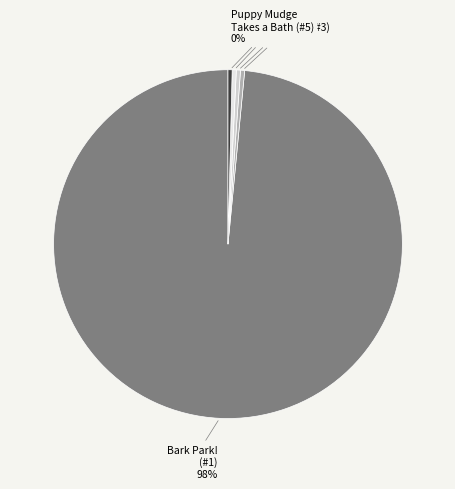

To the nearest percent, what is the average slice percentage?

20%